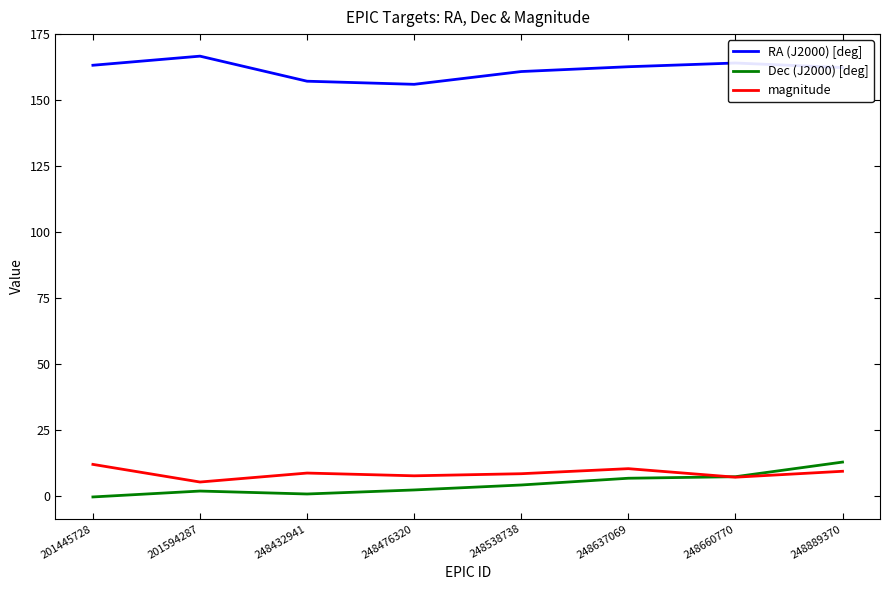

True or false: magnitude and RA (J2000) [deg] cross at least once.

False